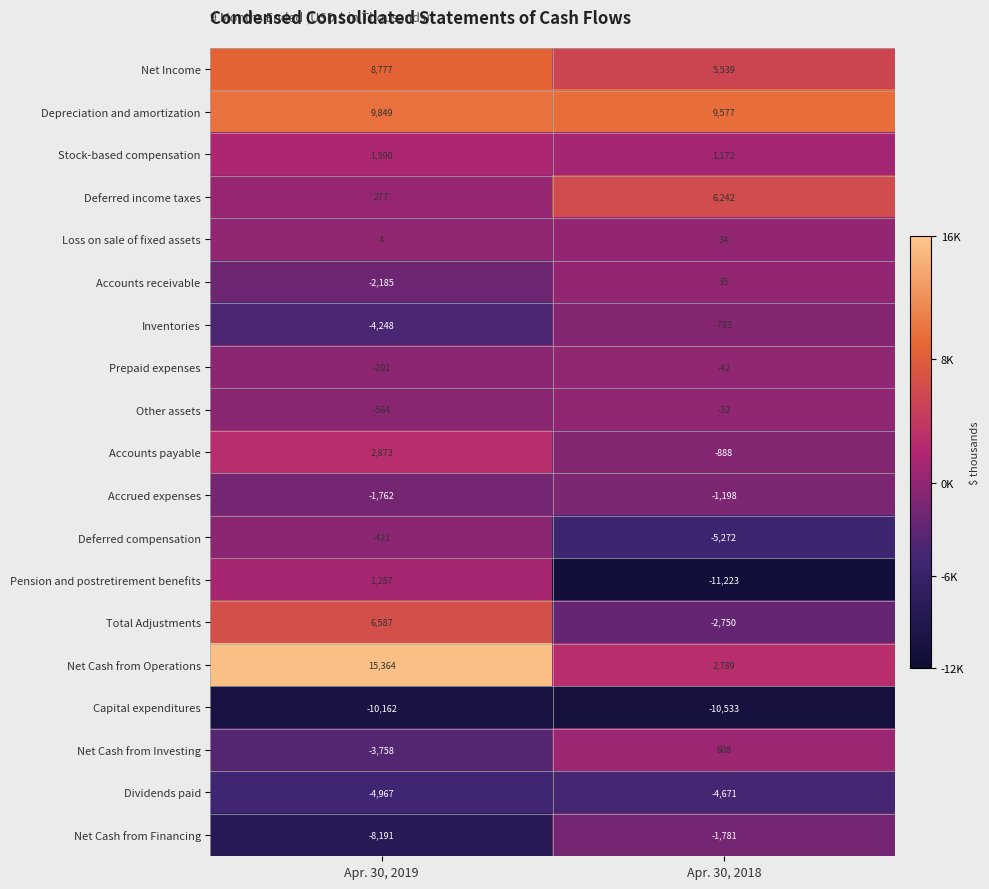

What is the sum of all Total Adjustments values?

3837